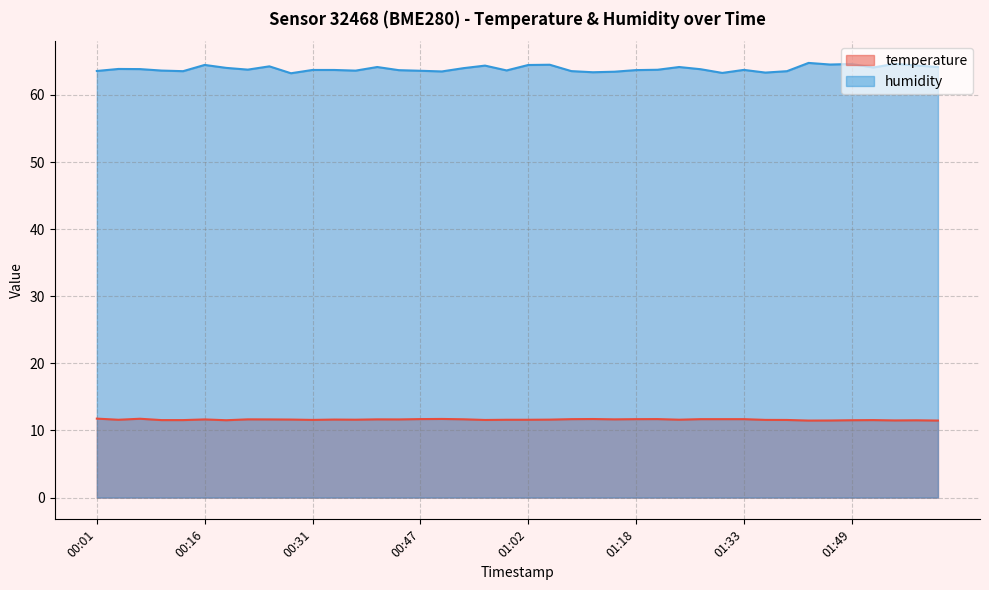

What is the difference between the highest and lowest values at 01:55?

53.1